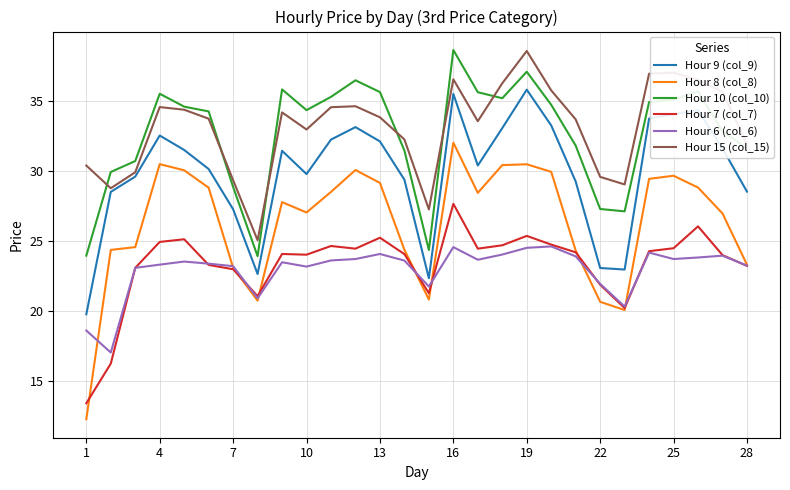

What is the lowest value of the Hour 10 (col_10) series?

23.9